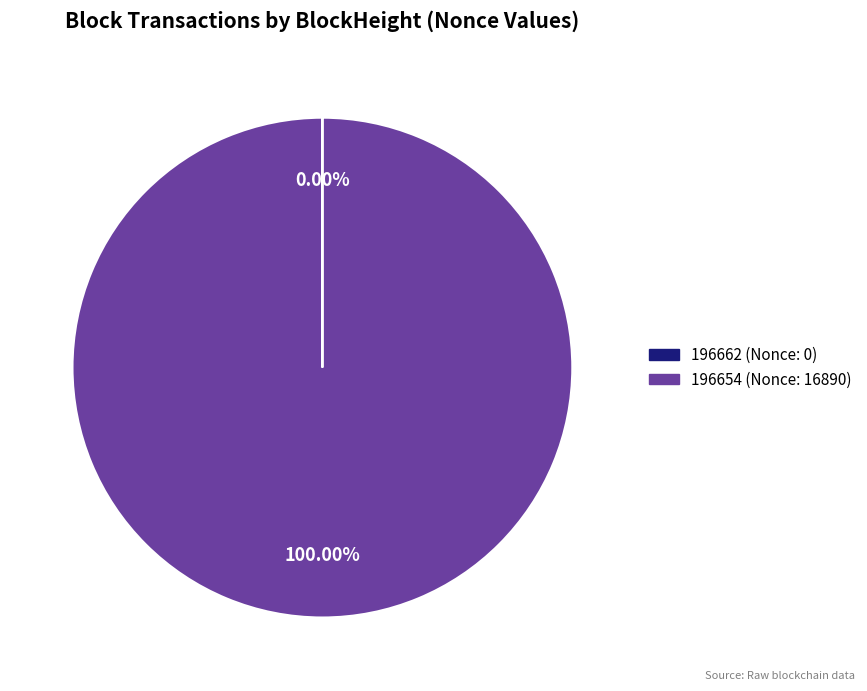

Is there any slice that represents more than half of the pie?

Yes